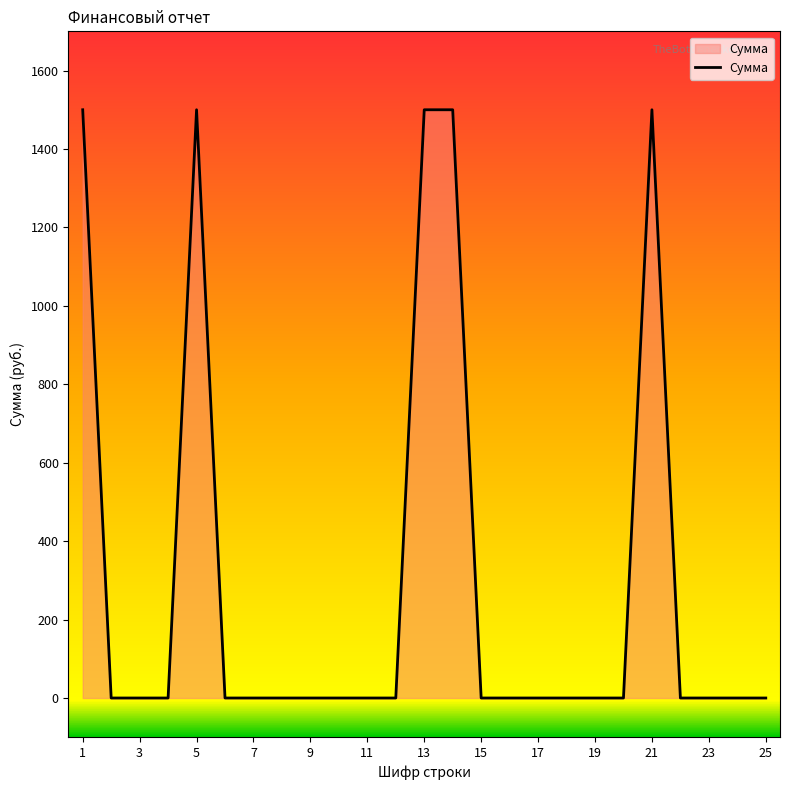

What is the greatest value displayed?

1500